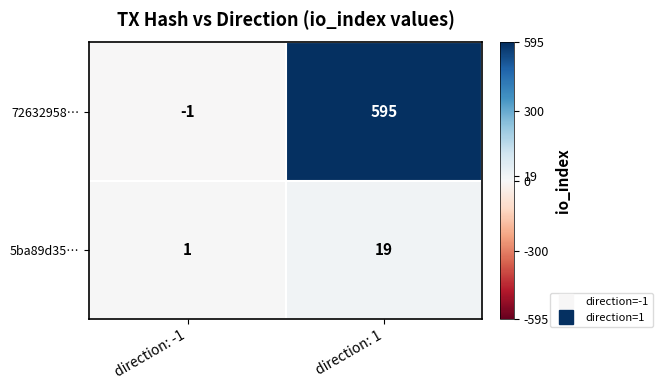

The 5ba89d35… series shows 19 at direction: 1. True or false?

True